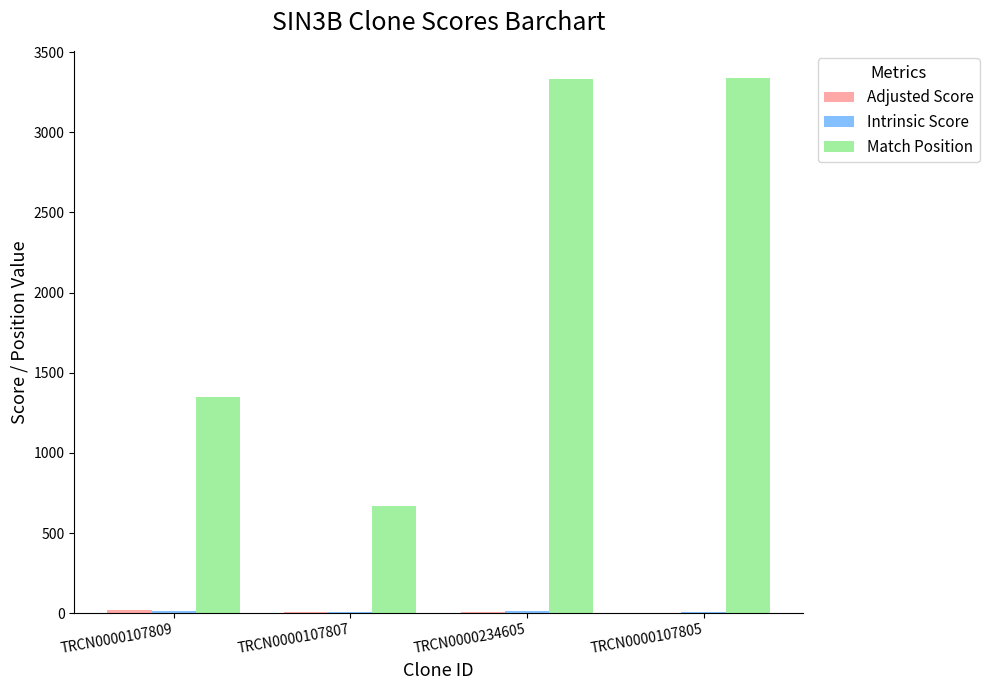

Which series has the largest total across all categories?

Match Position